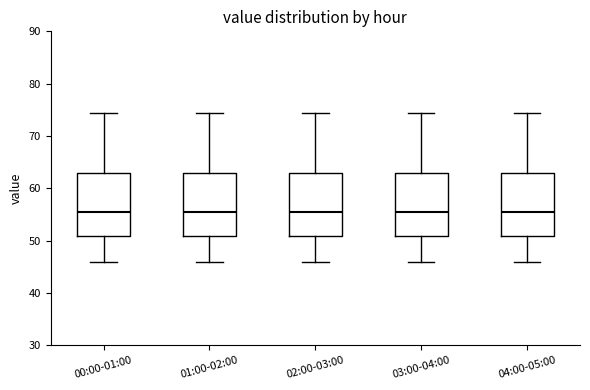

Where does the lower whisker of the box for 02:00-03:00 end on the y-axis? The values are not printed on the chart, so give them approximately, as read against the axis.

46